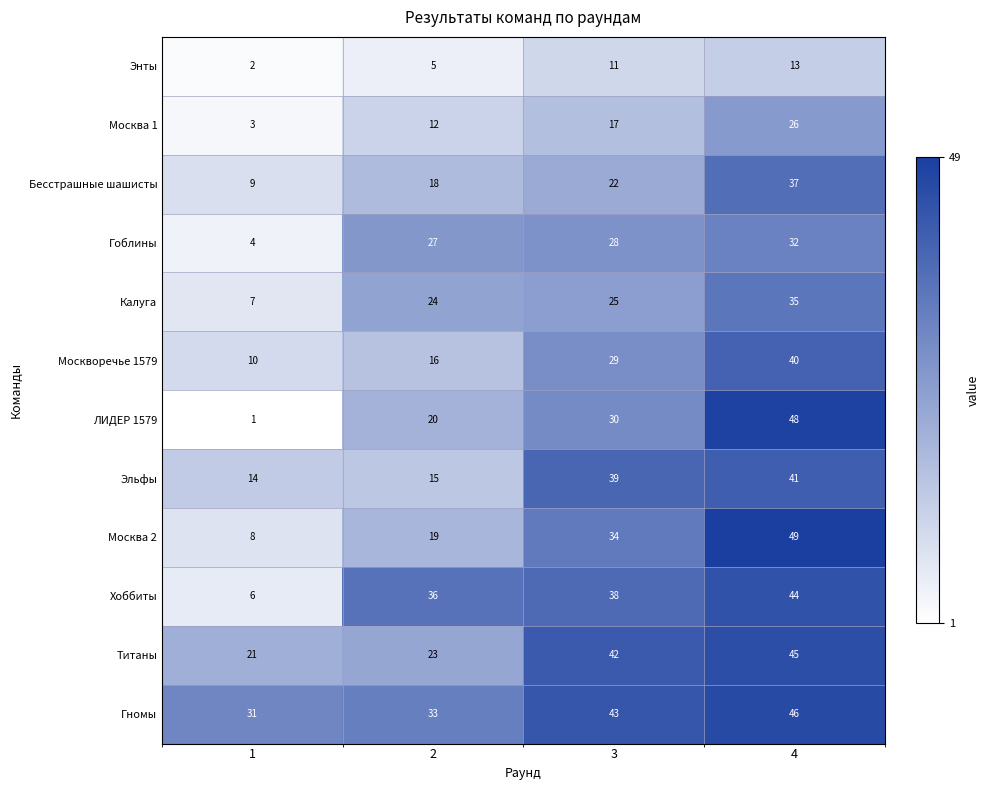

What is the maximum value shown in the chart?

49